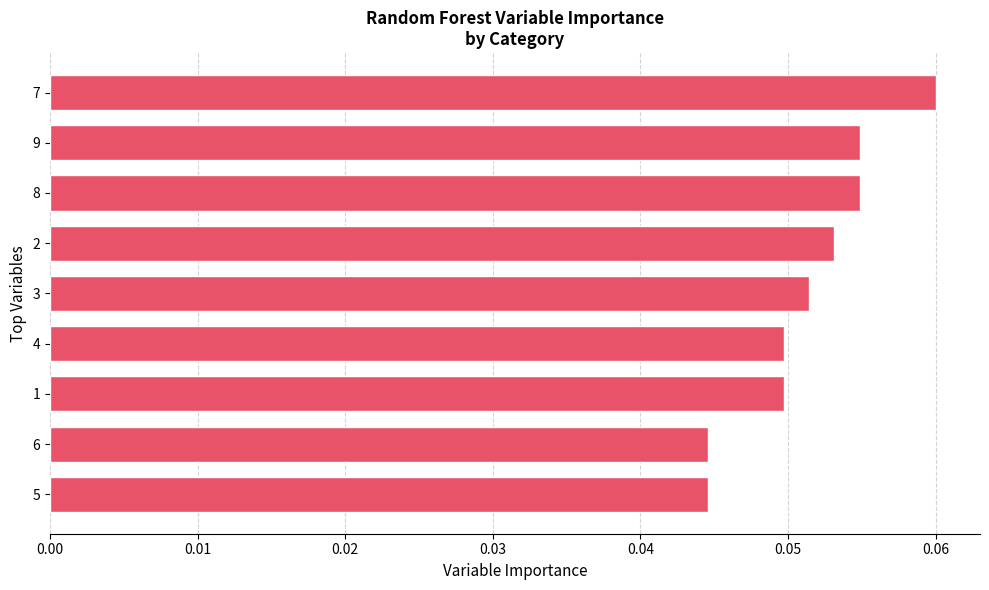

Is it true that the value at 2 is 0.0?

False